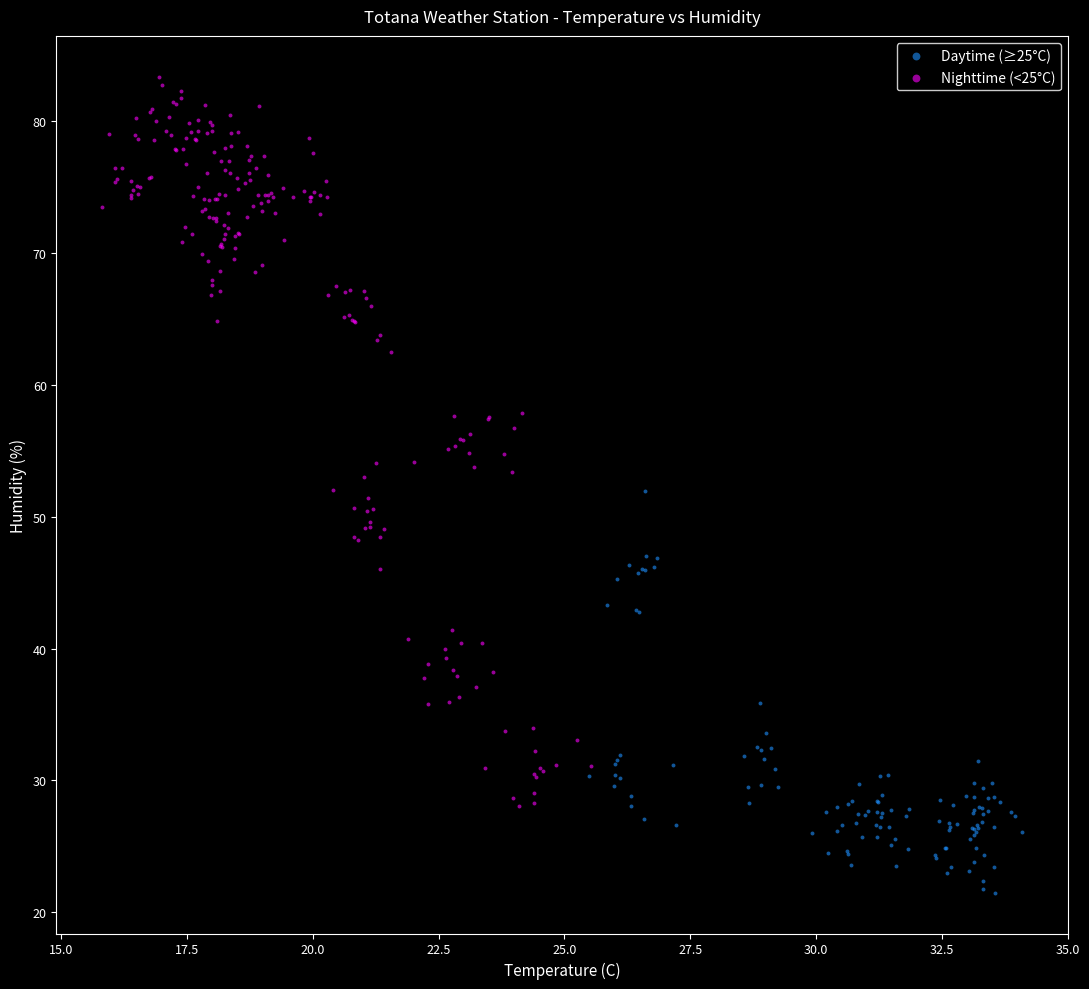

Which series has the largest Y range (max minus min)?

Nighttime (<25°C)